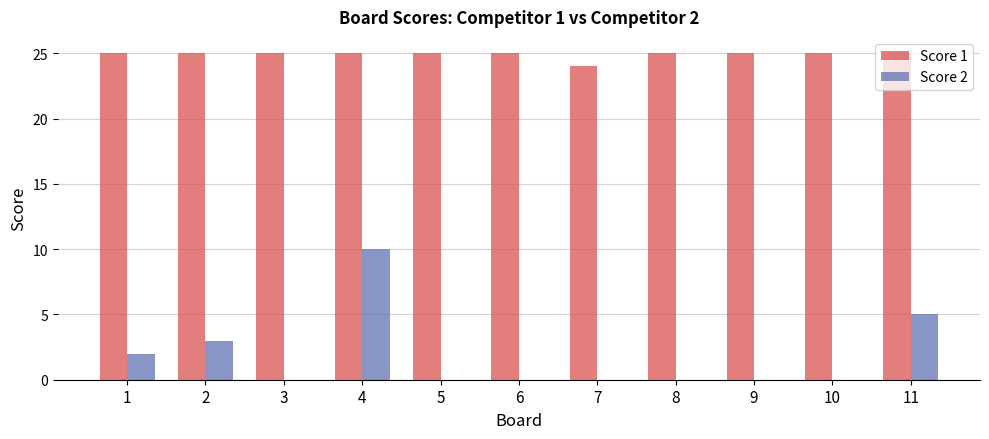

What is the average value of the Score 2 series?

2